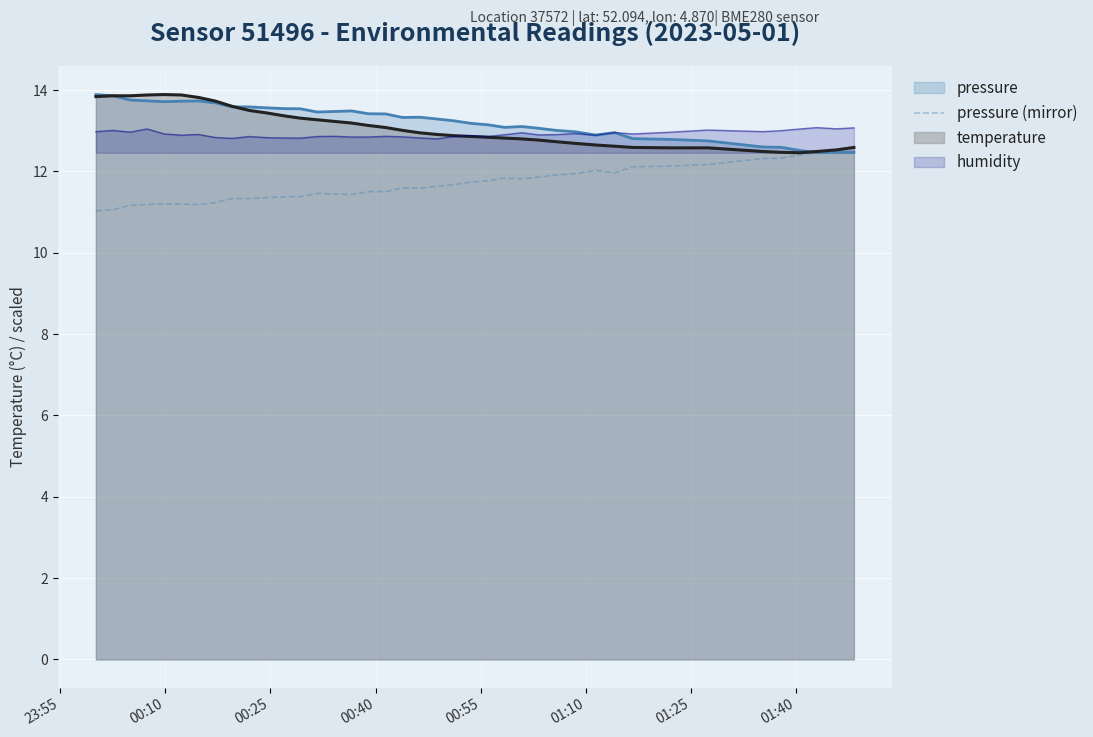

What is the minimum value for humidity?

12.8